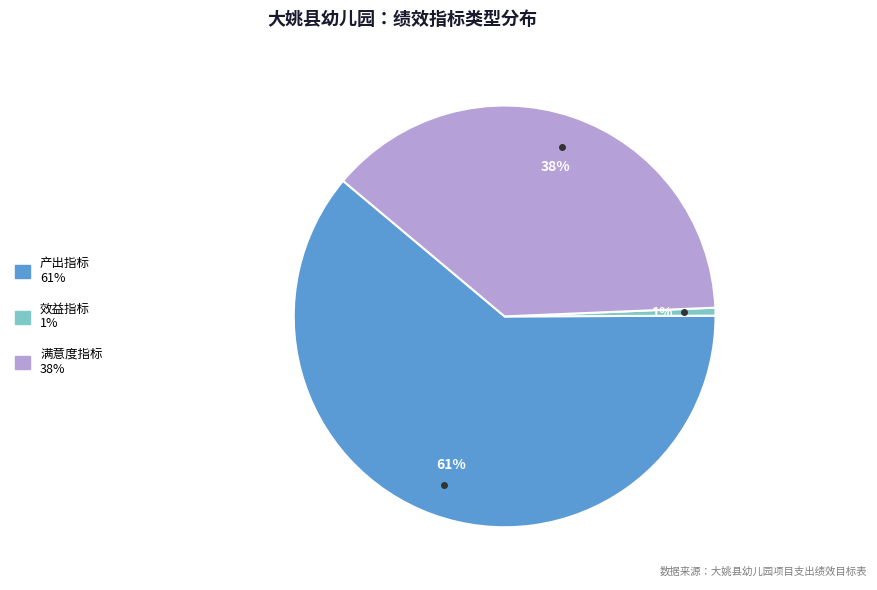

Do 满意度指标 and 效益指标 together represent more than half of the pie?

No